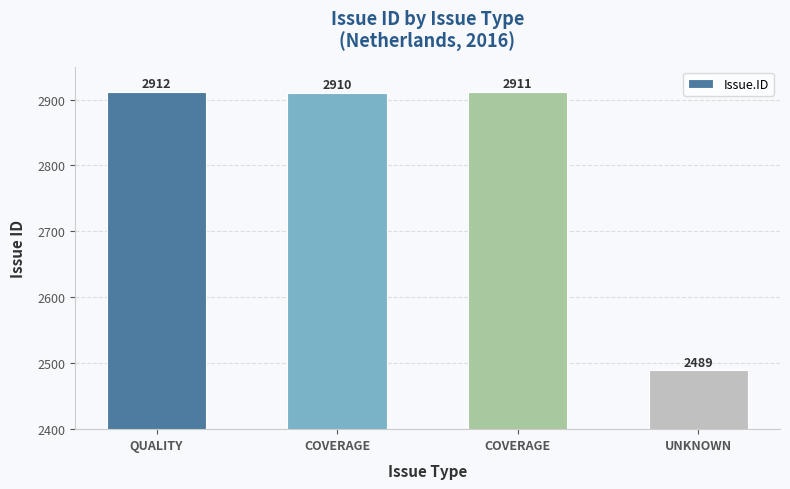

Which category has the lowest value across all series?

UNKNOWN